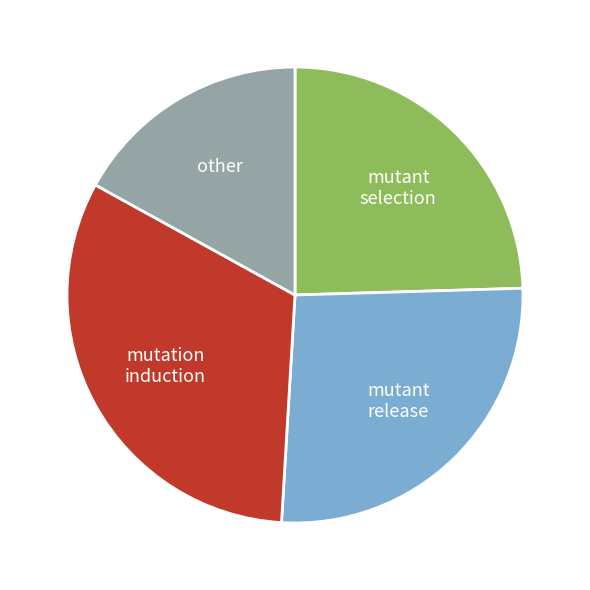

Count the number of slices in the pie.

4